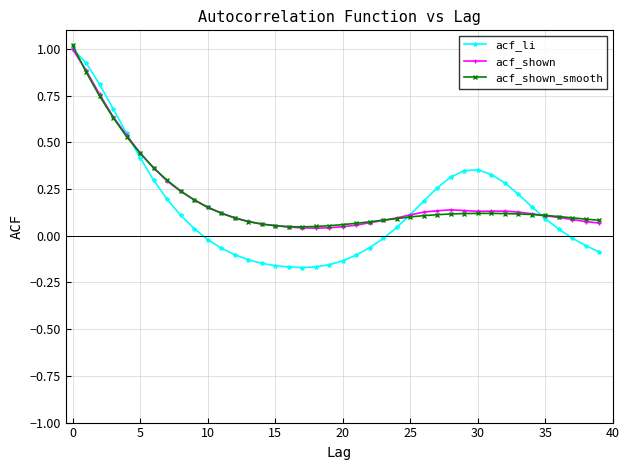

What is the sum of all acf_li values?

6.0